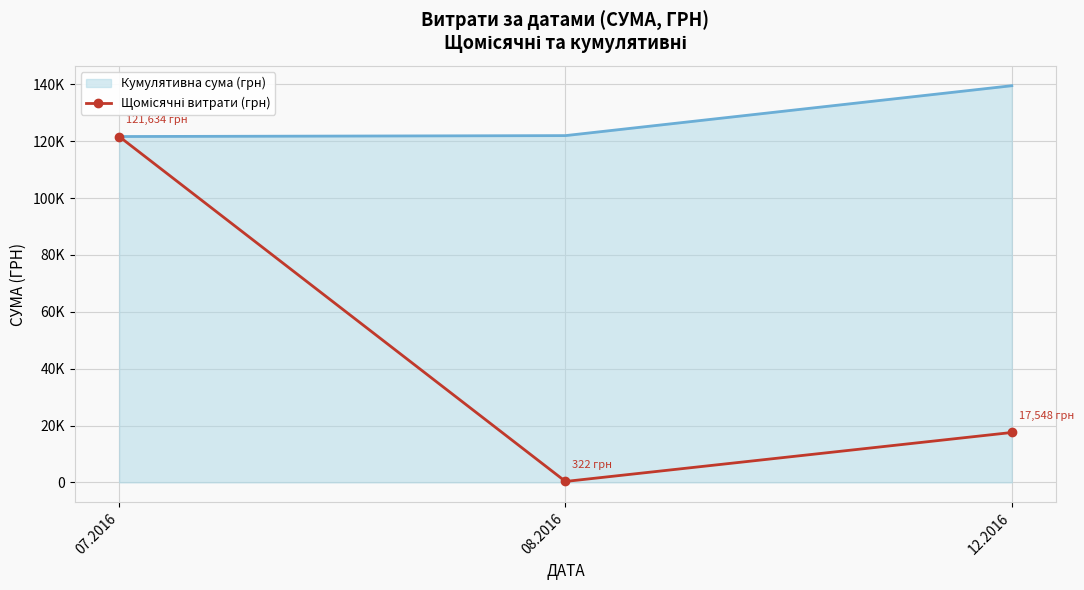

Which label corresponds to the largest value in the chart?

12.2016